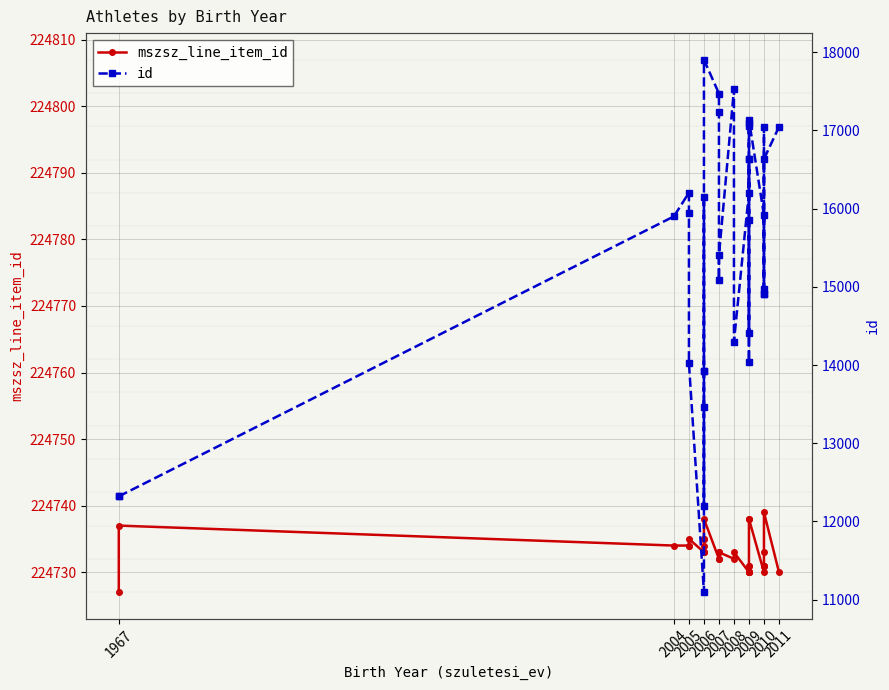

In id, how many points are lower than both neighbors (excluding endpoints)?

8